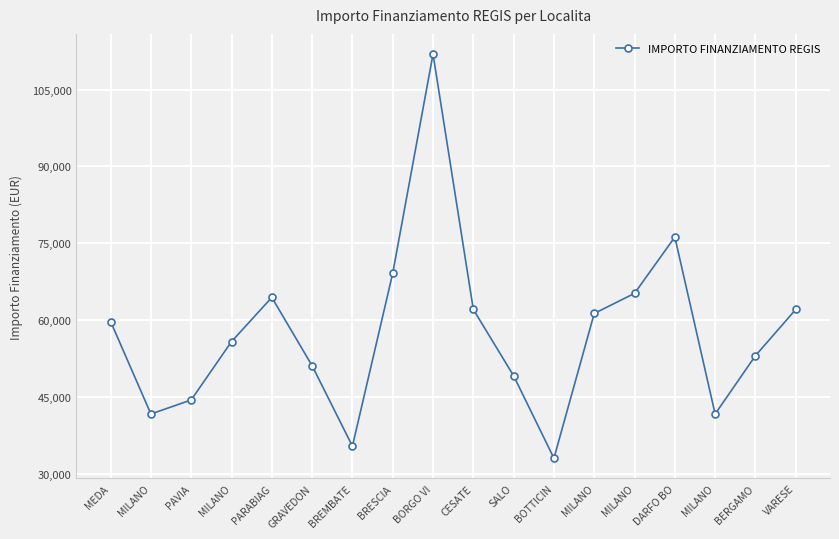

At which label does the data first exceed 59706?

MEDA